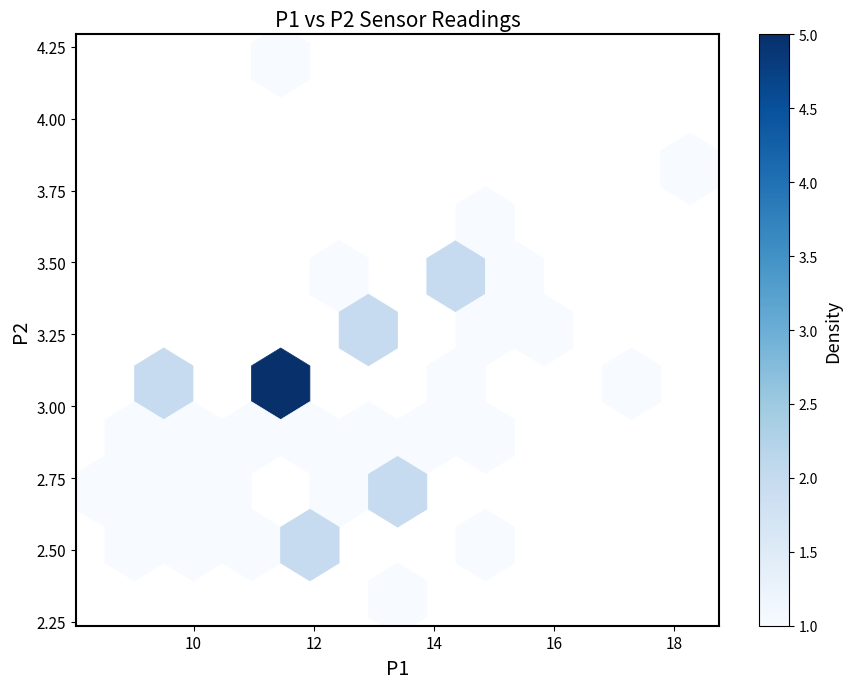

What is the range of X values (max minus min)?

9.7